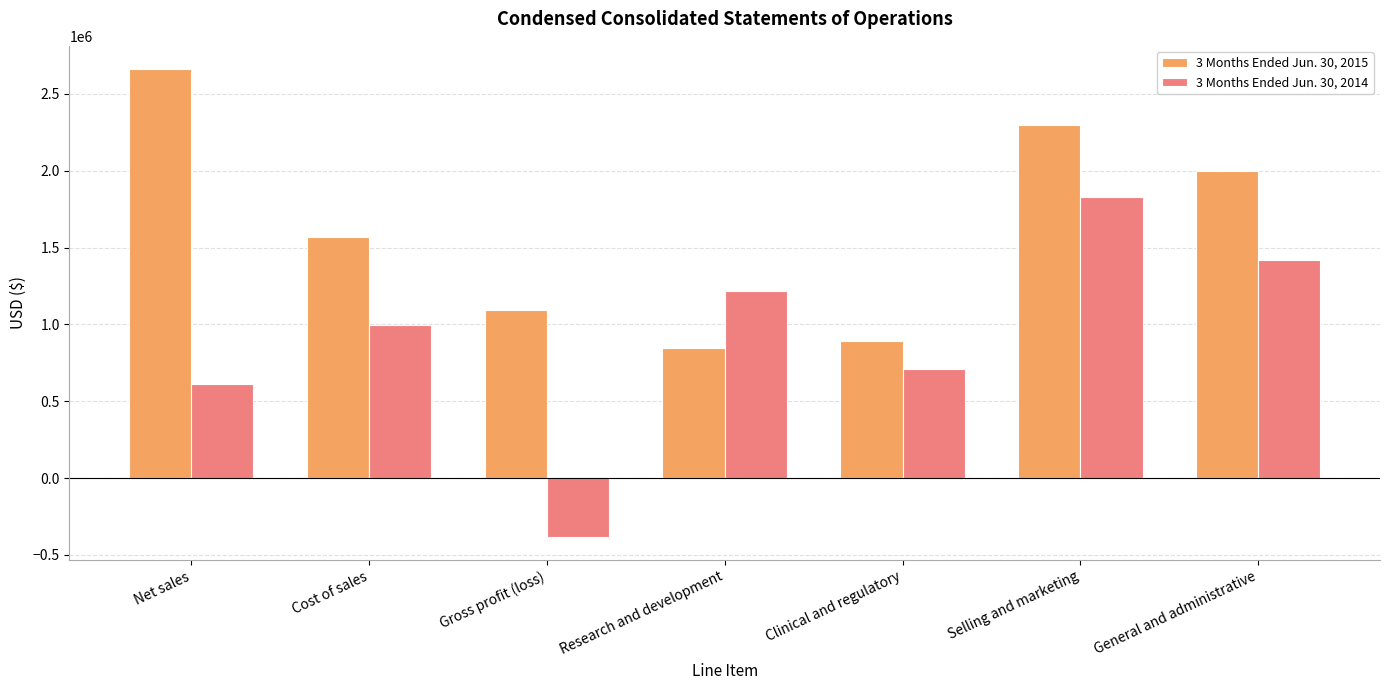

What is the smallest value displayed?

-381577